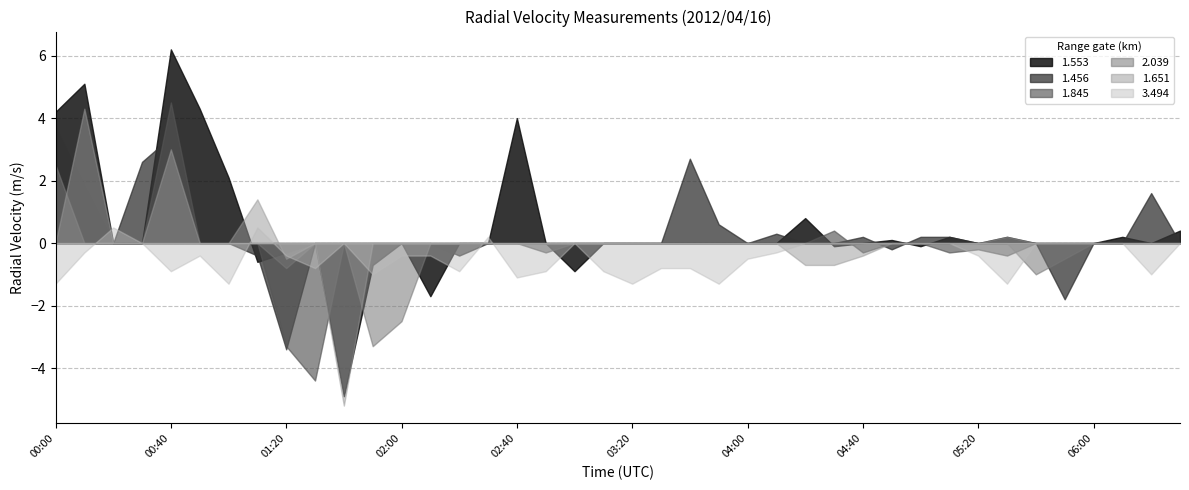

What is the smallest value displayed?

-5.2